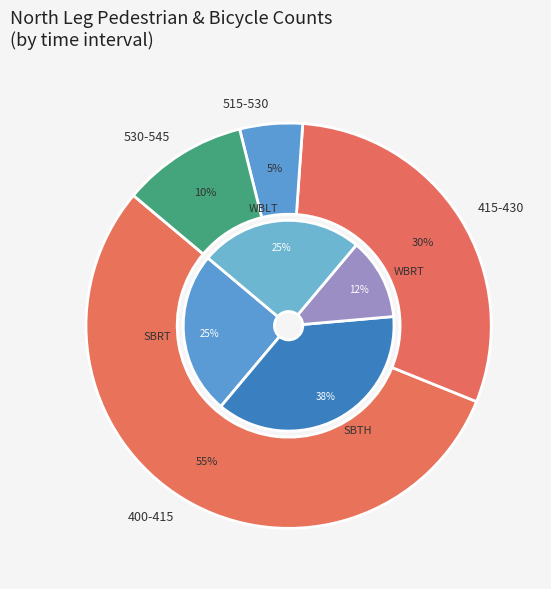

The 430-530 slice represents 10% of the pie. True or false?

False